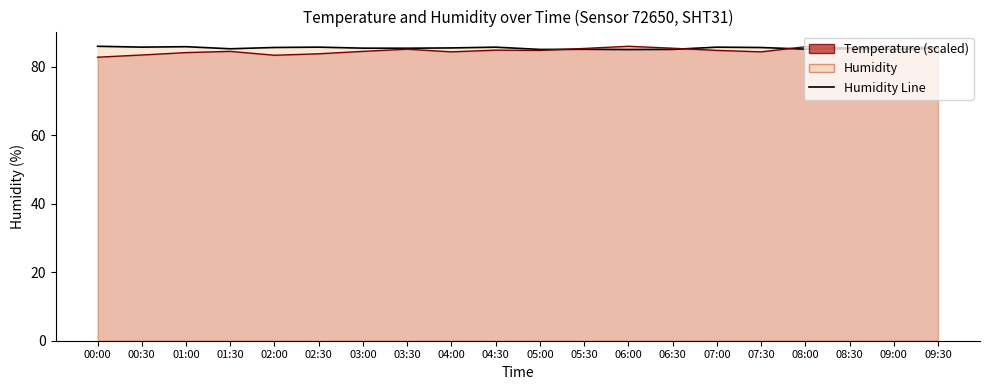

Which series has the largest range (max minus min)?

Temperature Line